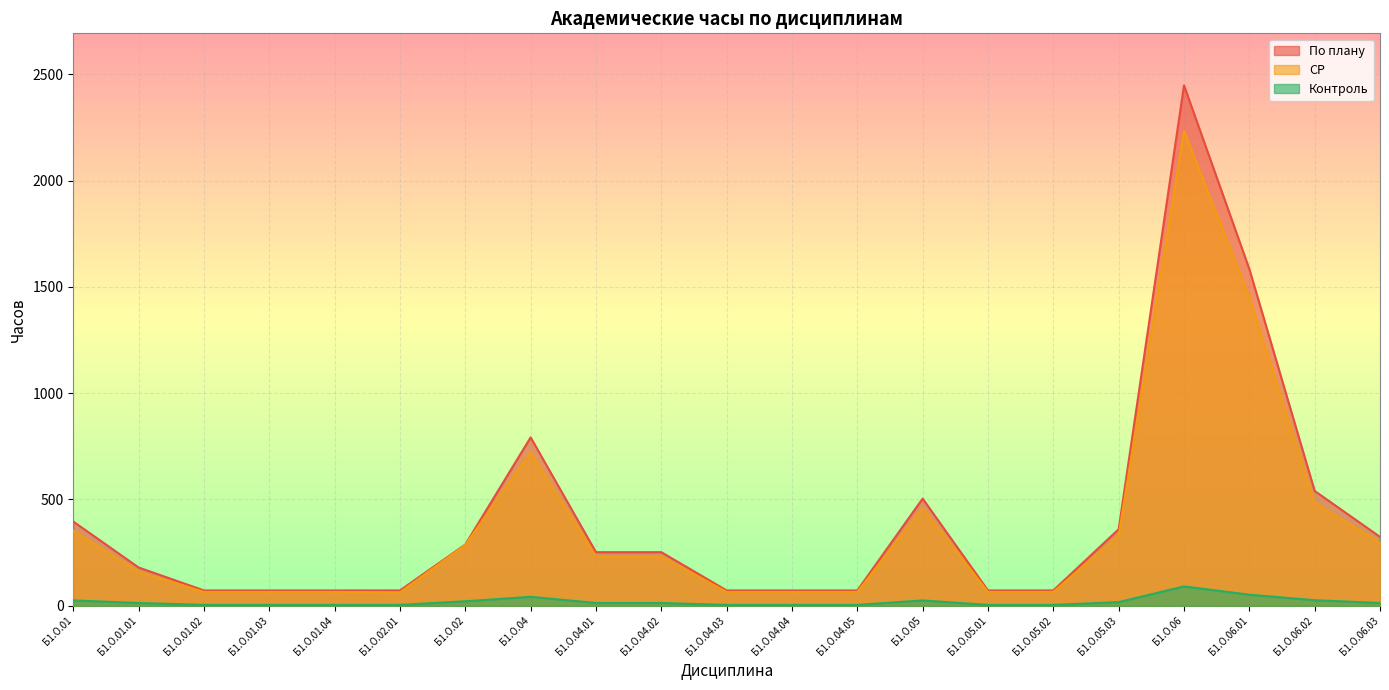

At which category is the sum across all series the highest?

Б1.О.06